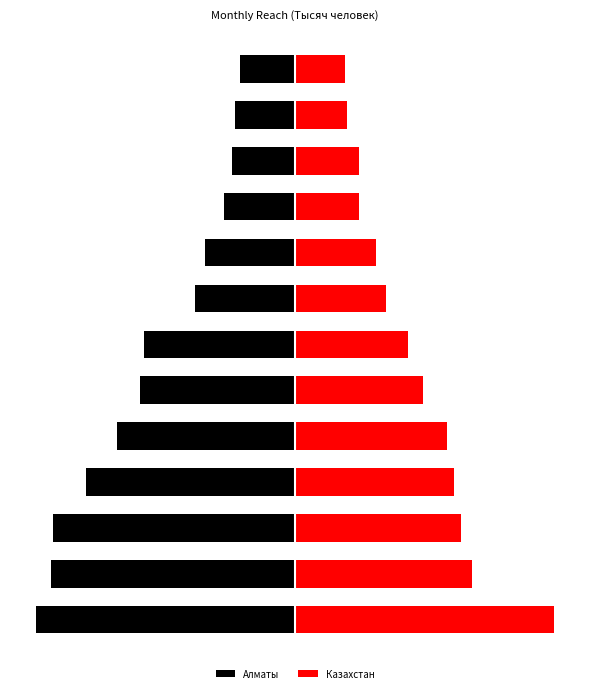

The value of Казахстан at 6 is 96.4. True or false?

True